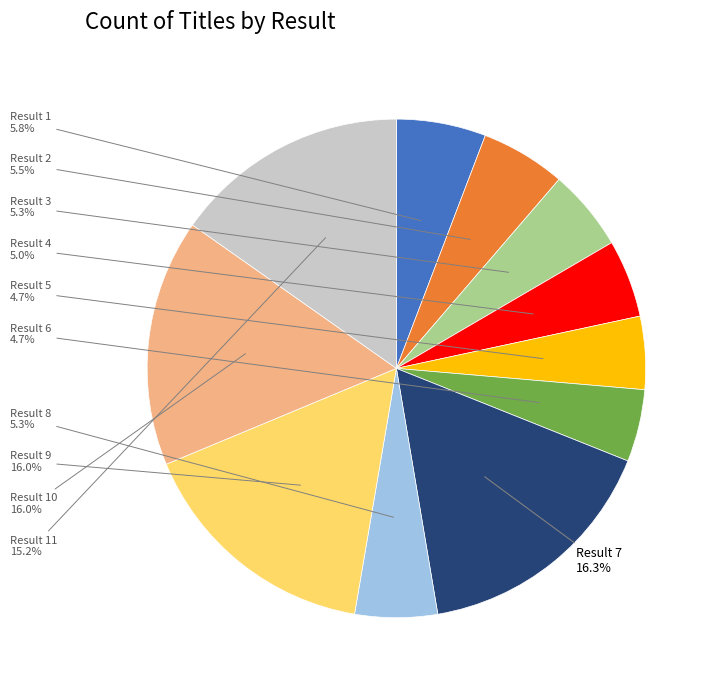

Is there a majority slice in this chart?

No